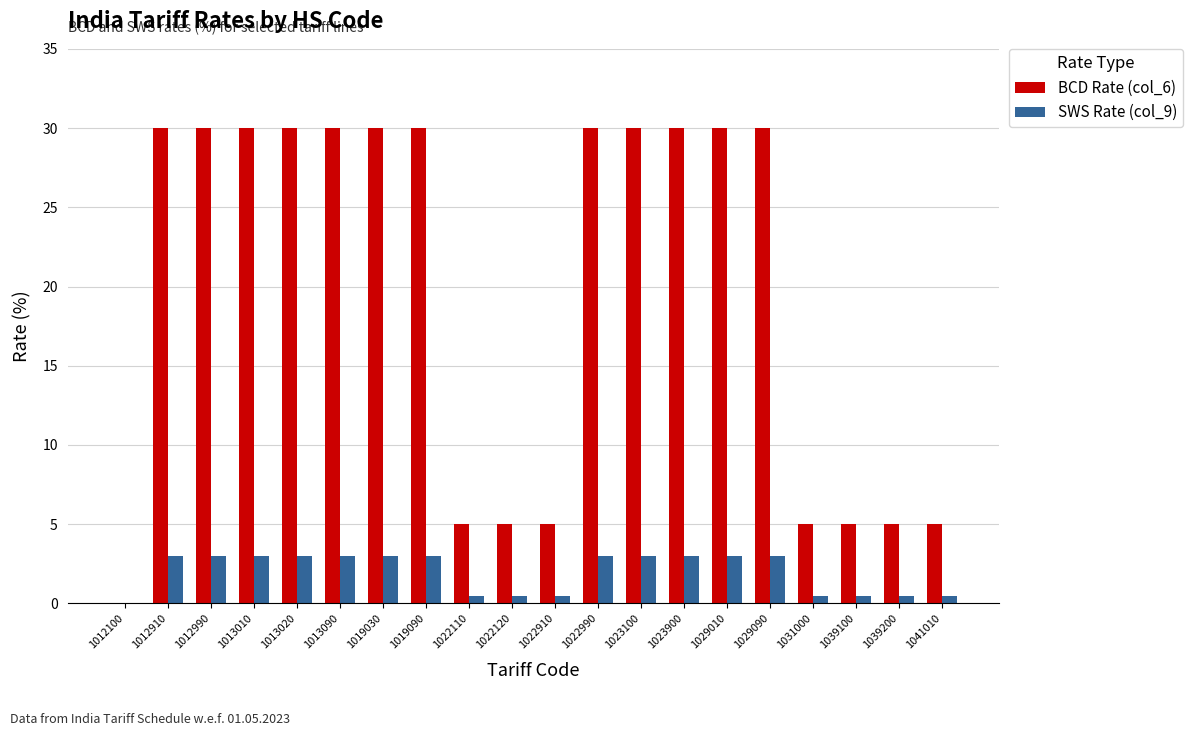

Which series changed the most between 1012100 and 1012910?

BCD Rate (col_6)